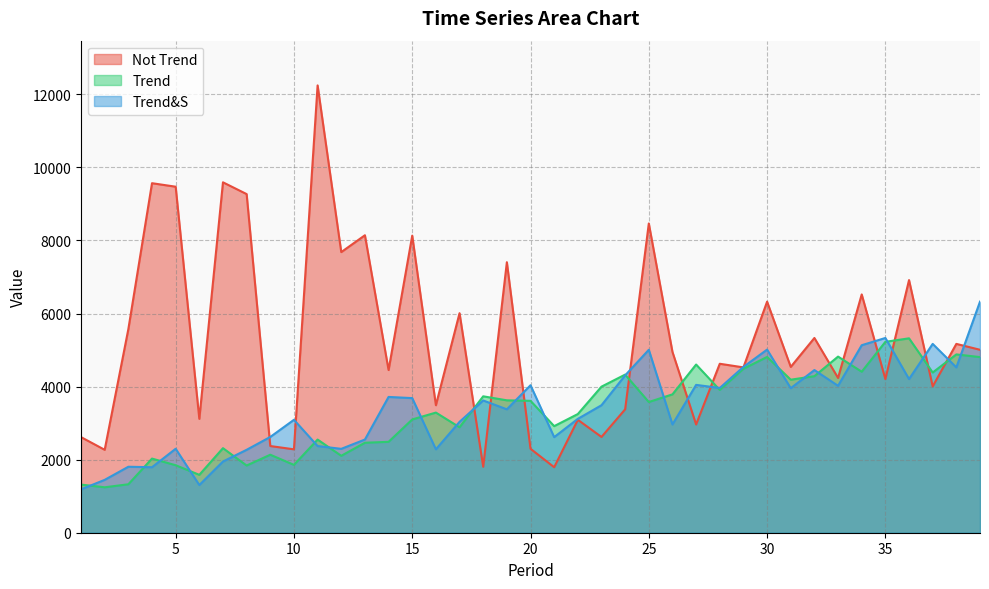

Between 23 and 36, which series saw the biggest shift?

Not Trend